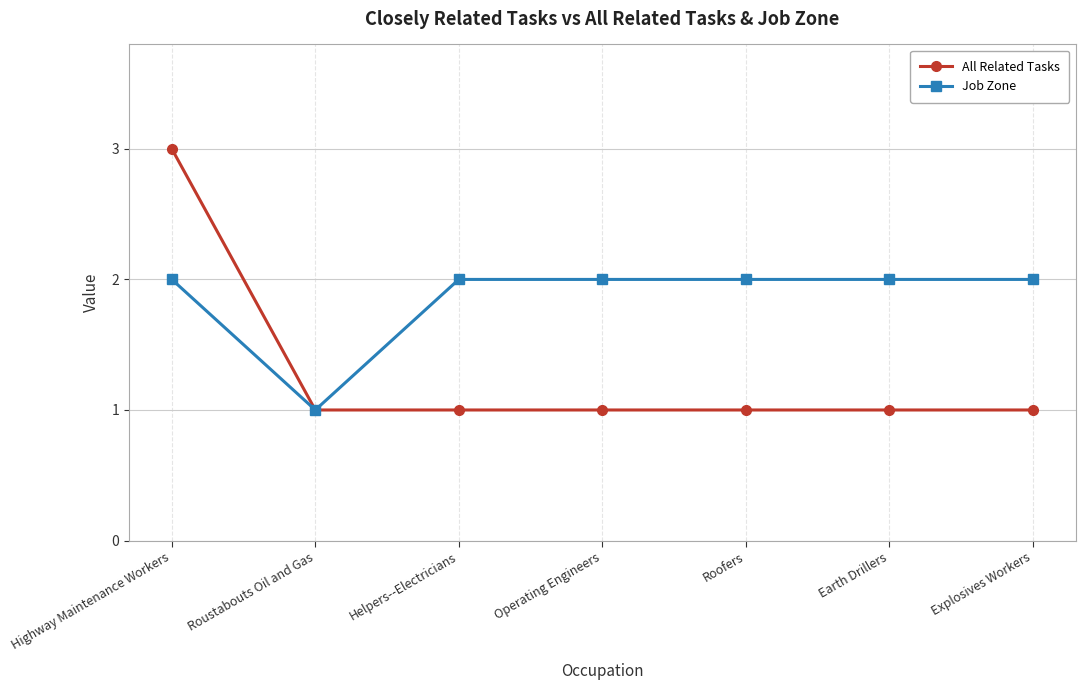

How many lines are shown in the chart?

2